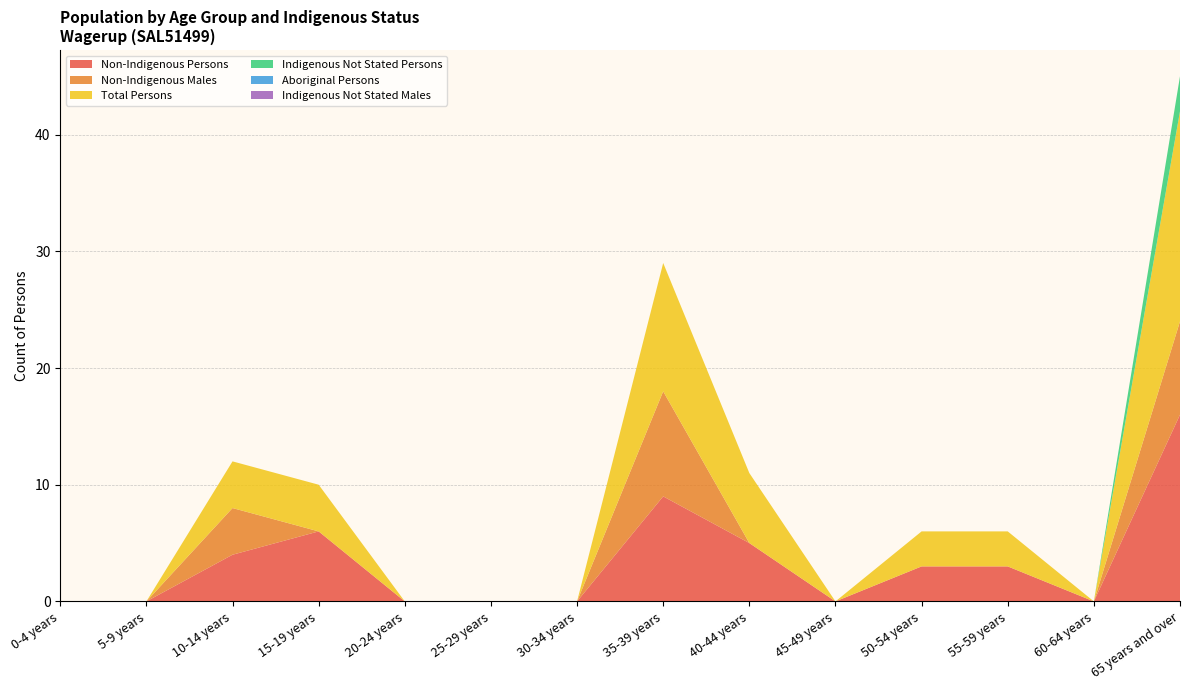

Reading left to right, list all the values displayed in this chart.

Non-Indigenous Persons: 0	0	4	6	0	0	0	9	5	0	3	3	0	16
Non-Indigenous Males: 0	0	4	0	0	0	0	9	0	0	0	0	0	8
Total Persons: 0	0	4	4	0	0	0	11	6	0	3	3	0	18
Indigenous Not Stated Persons: 0	0	0	0	0	0	0	0	0	0	0	0	0	3
Aboriginal Persons: 0	0	0	0	0	0	0	0	0	0	0	0	0	0
Indigenous Not Stated Males: 0	0	0	0	0	0	0	0	0	0	0	0	0	0